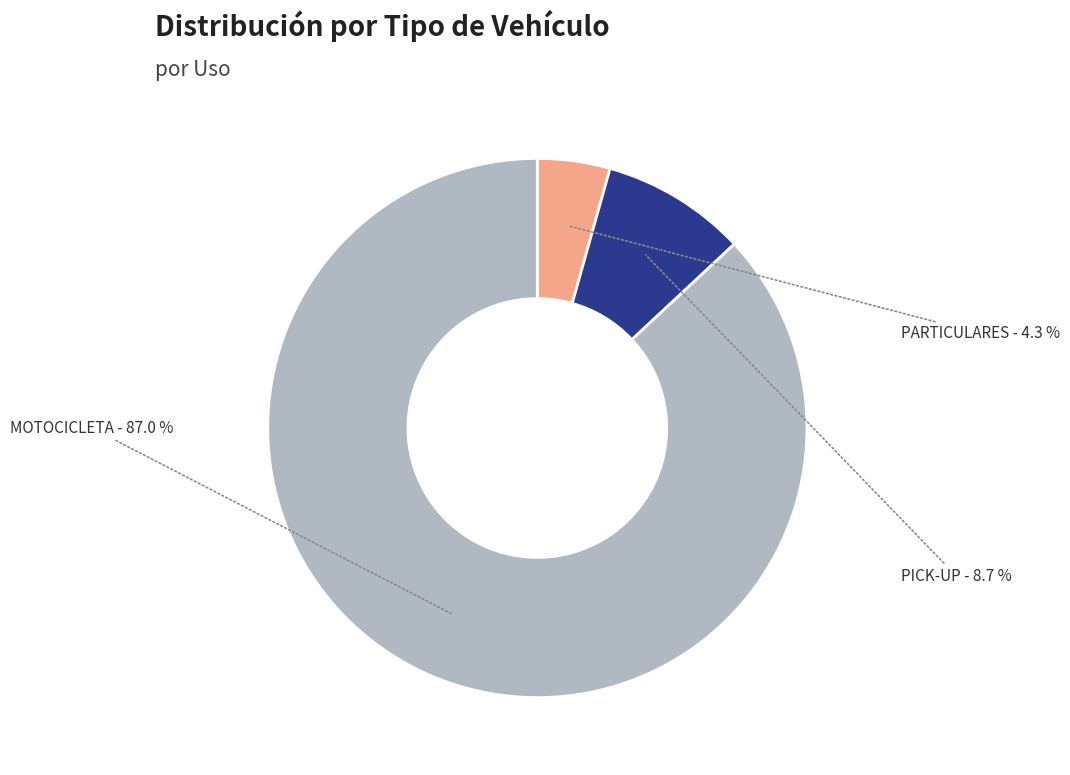

True or false: PICK-UP accounts for 9% of the total.

True